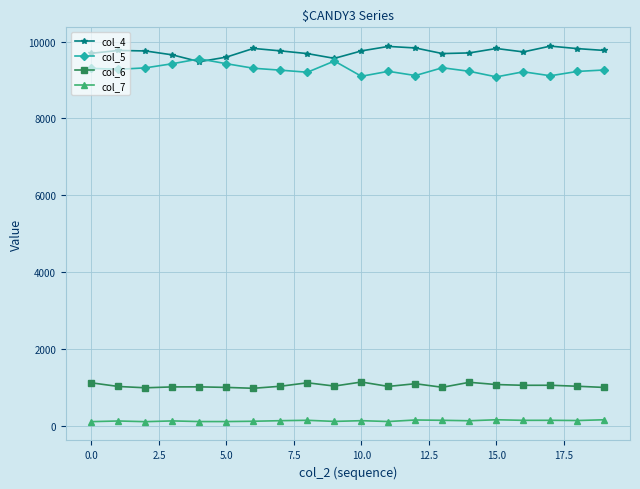

True or false: col_6 has more than 1 points higher than both neighbors.

True